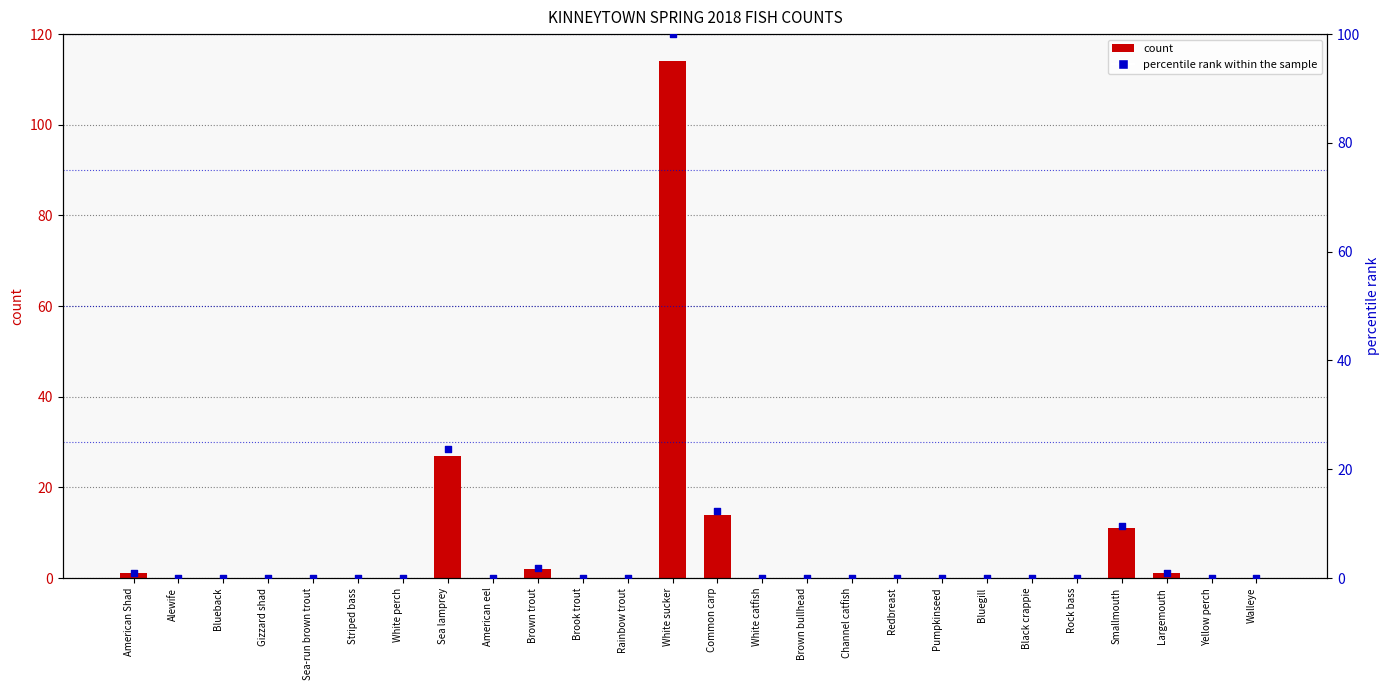

What are all the series names shown in the legend?

count, percentile rank within the sample